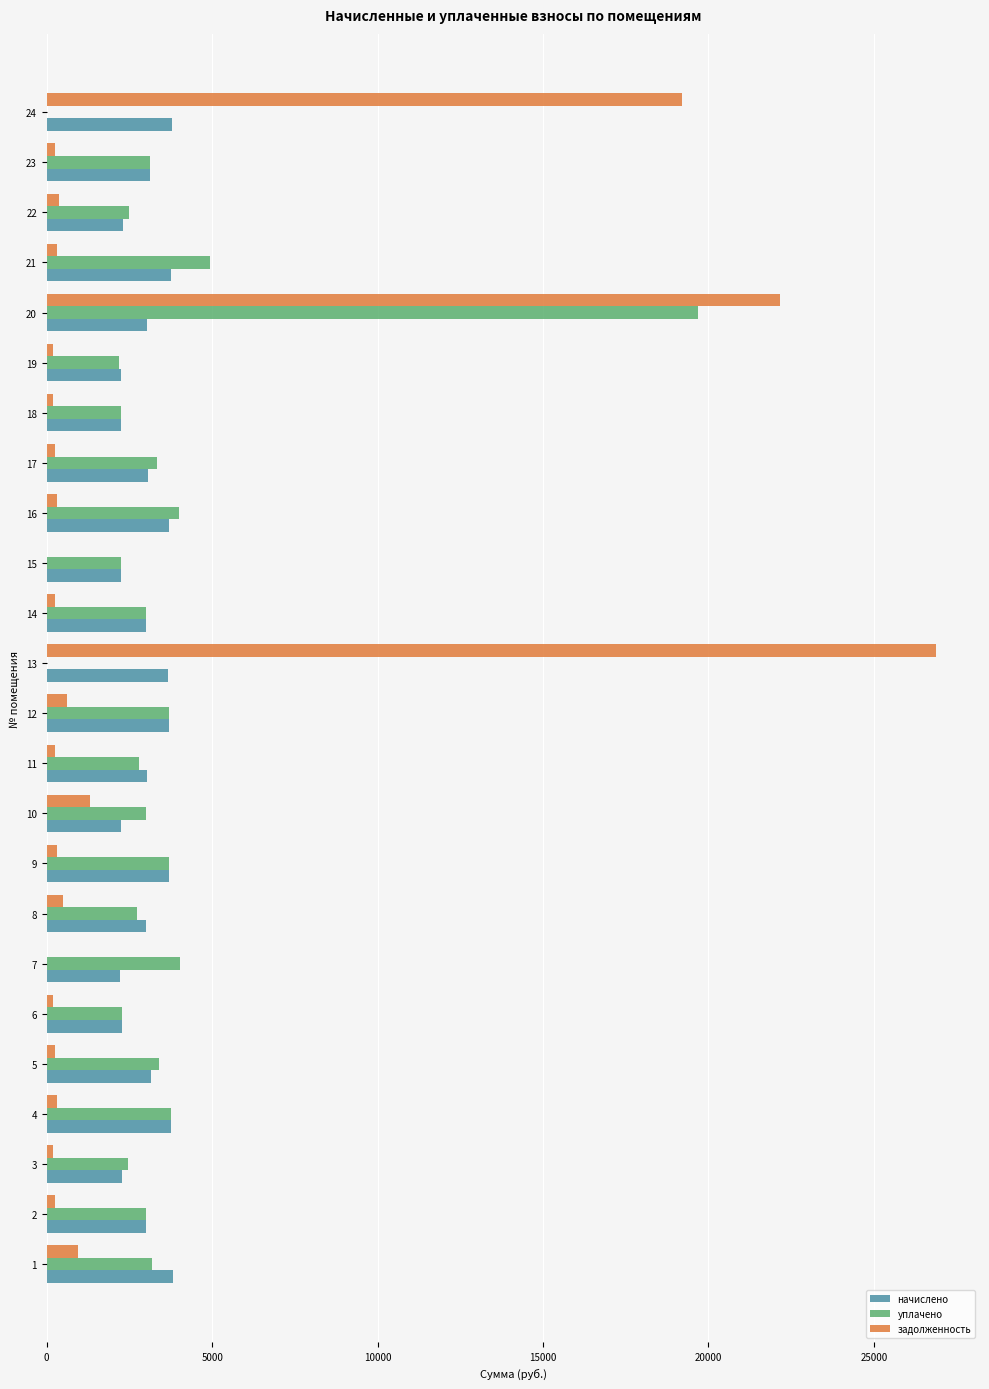

What is the sum of all задолженность values?

75507.7